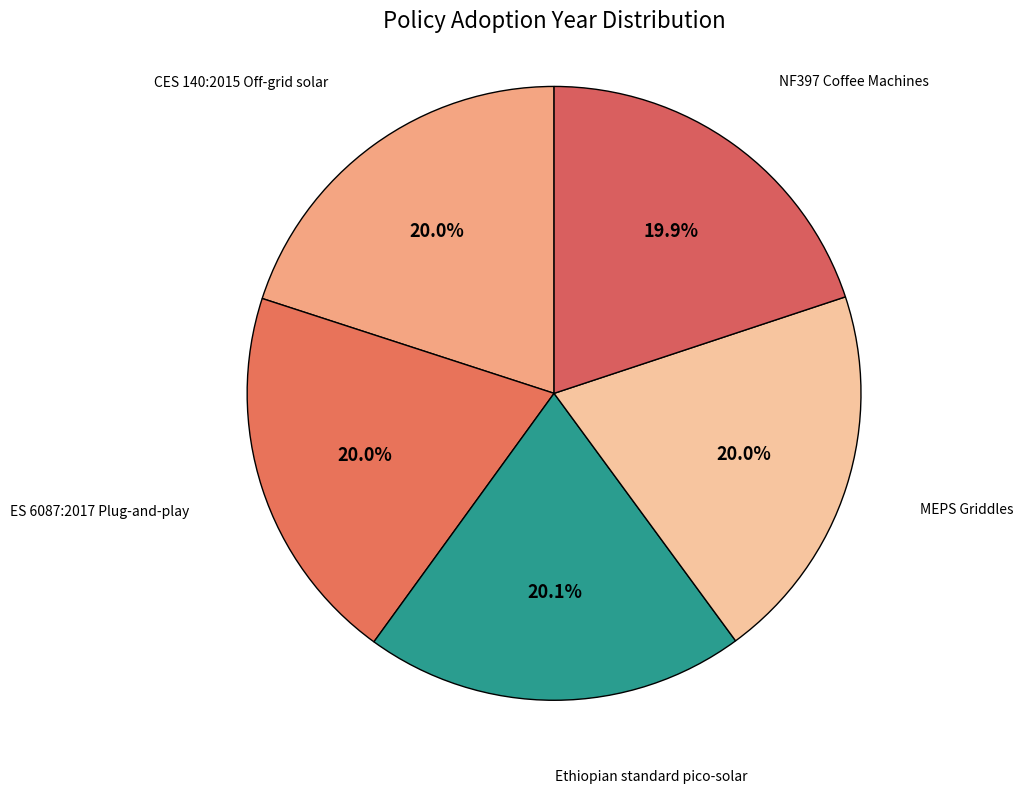

Approximately how many times larger is the value at Ethiopian standard pico-solar compared to NF397 Coffee Machines?

1.0